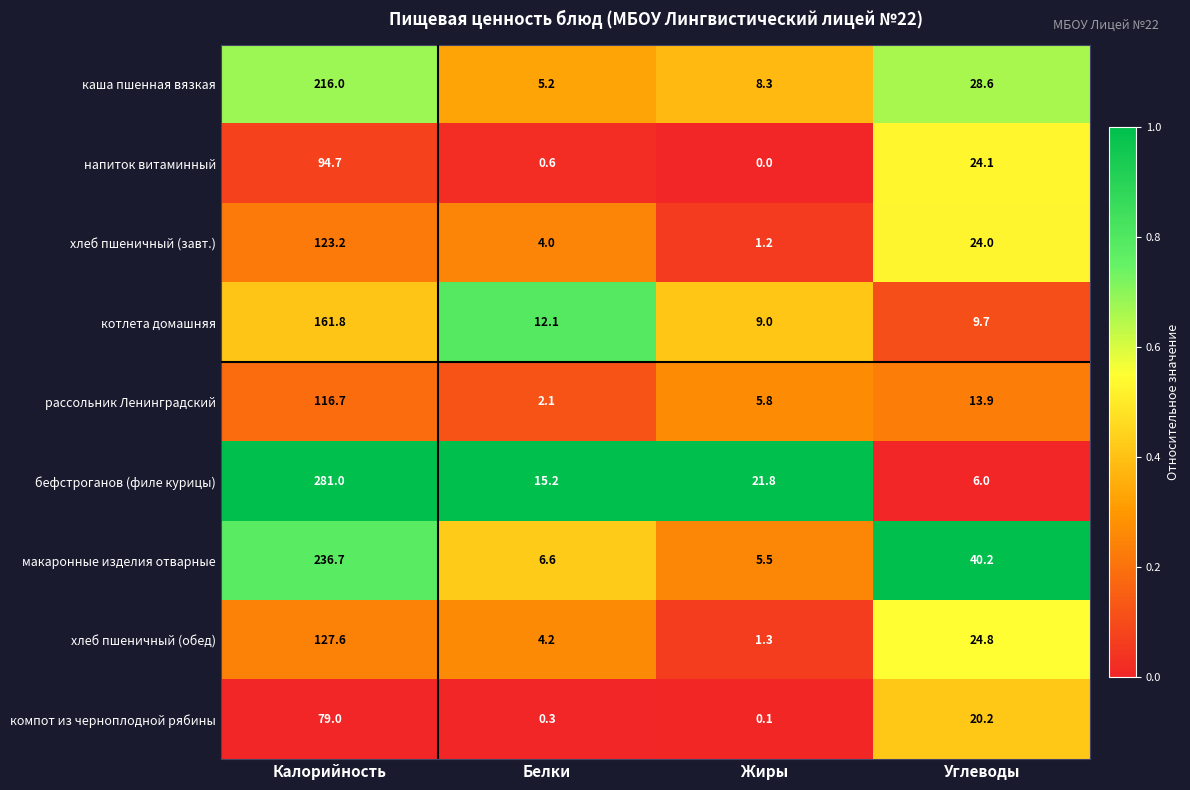

Where does the бефстроганов (филе курицы) series first go above 21?

Калорийность